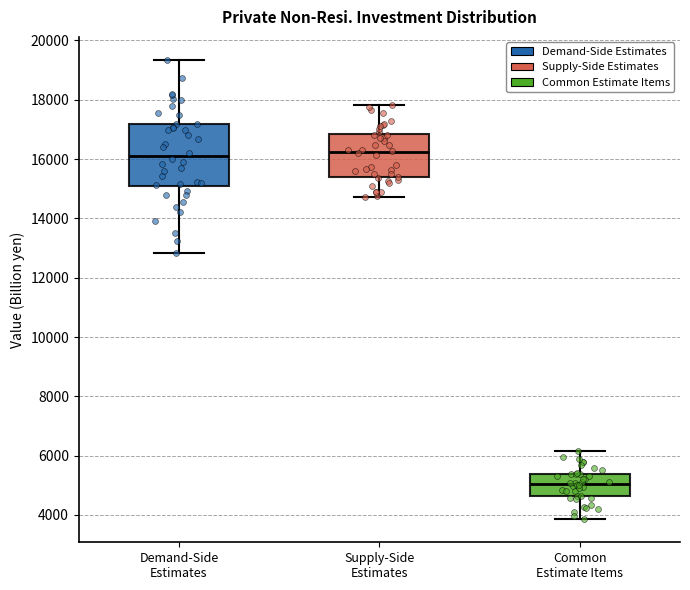

Reading left to right, read every box against the y-axis: the position of its median line, the range the box covers, and the ends of its whiskers. The values are not printed on the chart, so give them approximately, as read against the axis.

Demand-Side Estimates: median 16200, box 15000 to 17200, whiskers 12800 to 19400
Supply-Side Estimates: median 16200, box 15400 to 16800, whiskers 14800 to 17800
Common Estimate Items: median 5000, box 4600 to 5400, whiskers 3800 to 6200